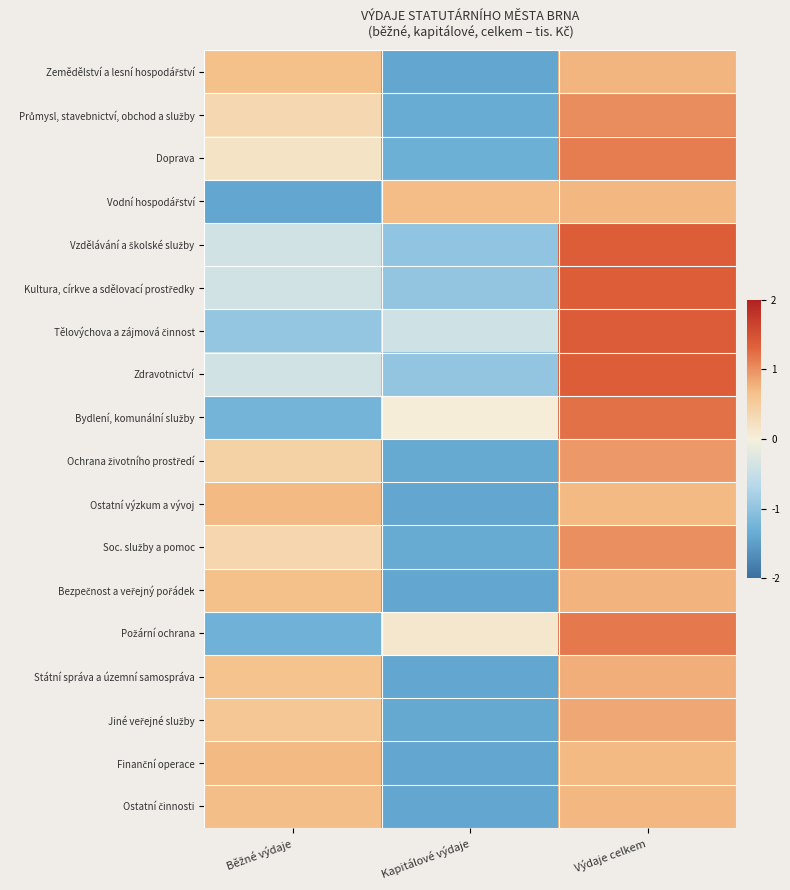

At which category does the chart reach its minimum across all series?

Kapitálové výdaje